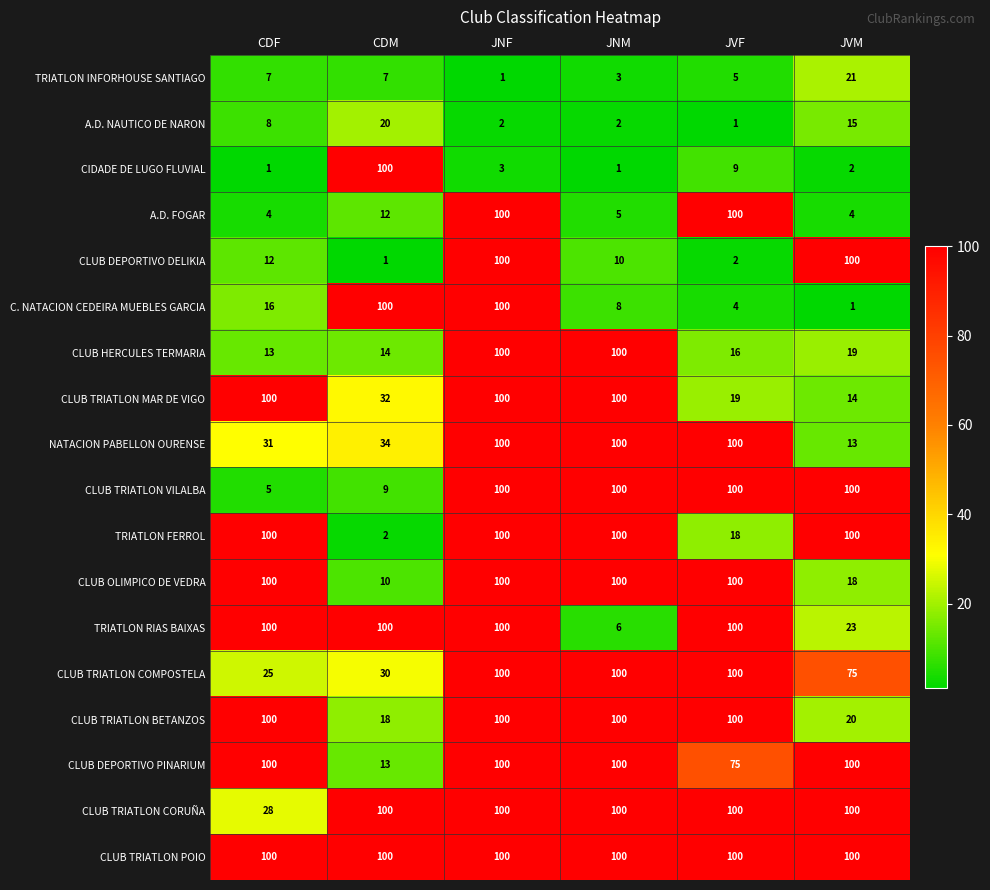

What is the sum of the TRIATLON FERROL values at JVF and CDF?

118